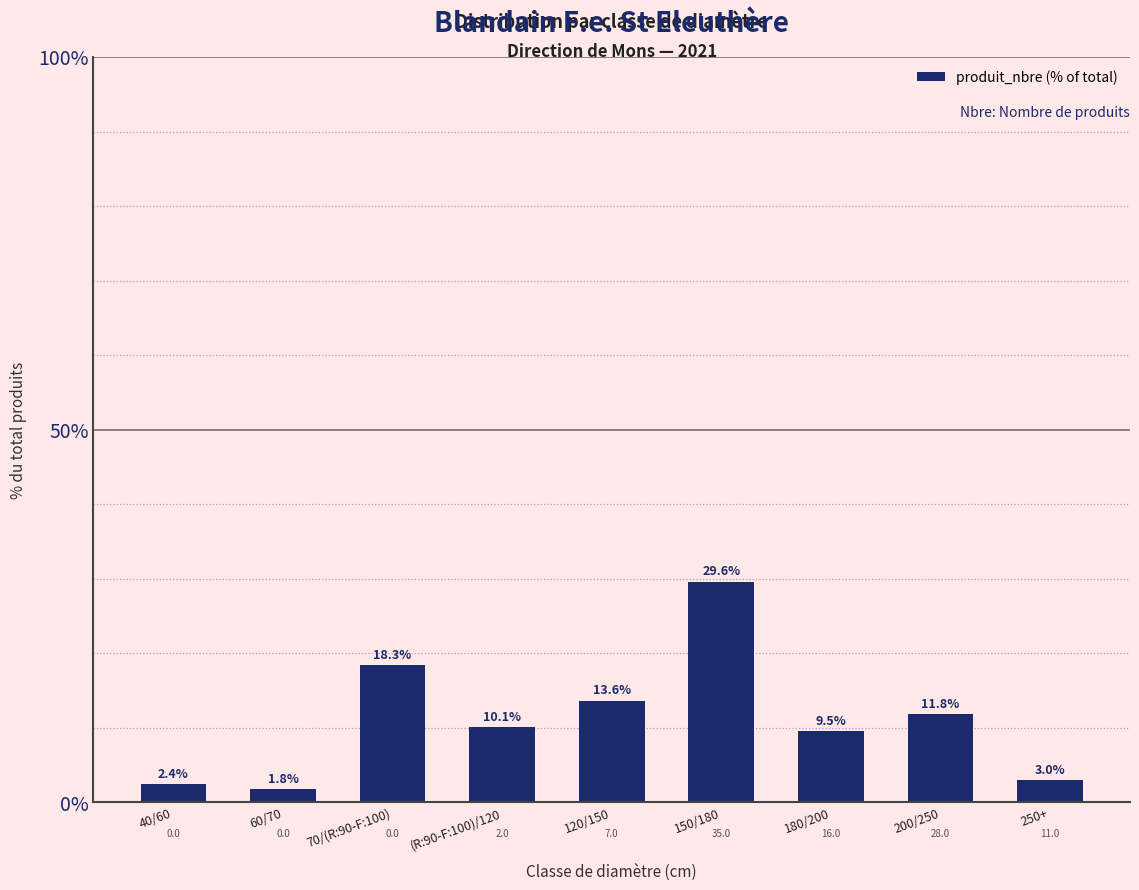

What is the value of the 6th bar from the left?

29.6